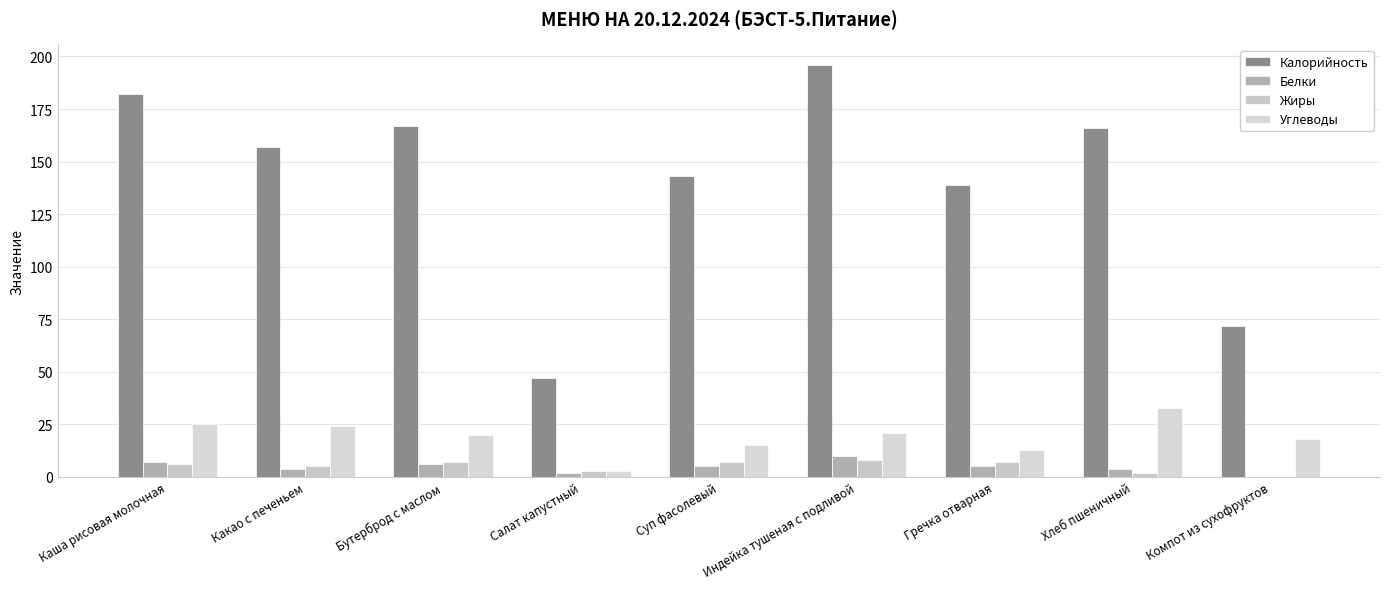

Reading right to left, list all the values displayed in this chart.

Калорийность: Компот из сухофруктов=72	Хлеб пшеничный=166	Гречка отварная=139	Индейка тушеная с подливой=196	Суп фасолевый=143	Салат капустный=47	Бутерброд с маслом=167	Какао с печеньем=157	Каша рисовая молочная=182
Белки: Компот из сухофруктов=0	Хлеб пшеничный=4	Гречка отварная=5	Индейка тушеная с подливой=10	Суп фасолевый=5	Салат капустный=2	Бутерброд с маслом=6	Какао с печеньем=4	Каша рисовая молочная=7
Жиры: Компот из сухофруктов=0	Хлеб пшеничный=2	Гречка отварная=7	Индейка тушеная с подливой=8	Суп фасолевый=7	Салат капустный=3	Бутерброд с маслом=7	Какао с печеньем=5	Каша рисовая молочная=6
Углеводы: Компот из сухофруктов=18	Хлеб пшеничный=33	Гречка отварная=13	Индейка тушеная с подливой=21	Суп фасолевый=15	Салат капустный=3	Бутерброд с маслом=20	Какао с печеньем=24	Каша рисовая молочная=25